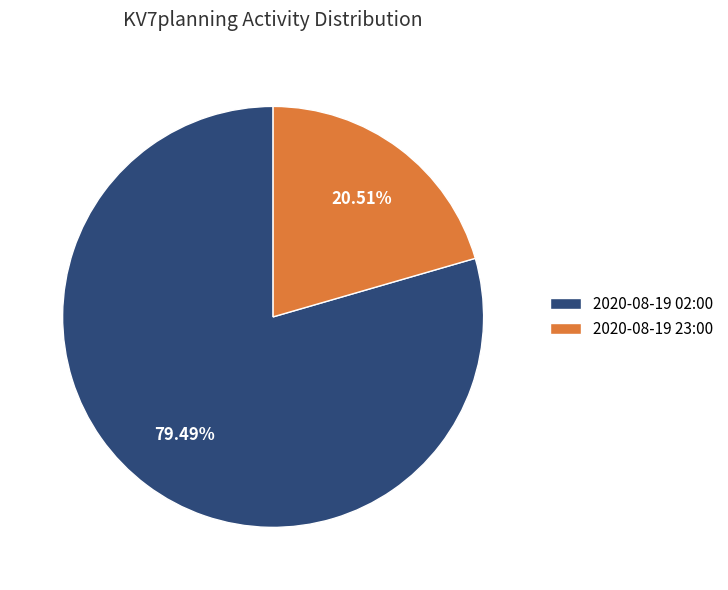

The 2020-08-19 23:00 slice represents 33% of the pie. True or false?

False